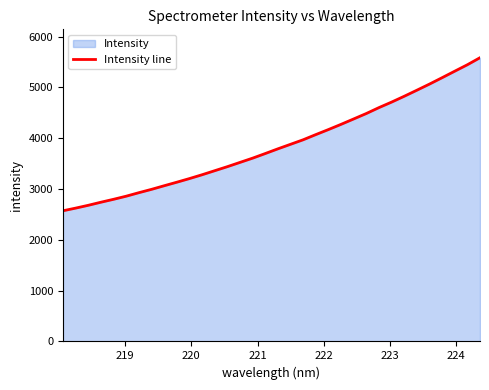

What is the difference between the maximum and minimum values?

3013.7